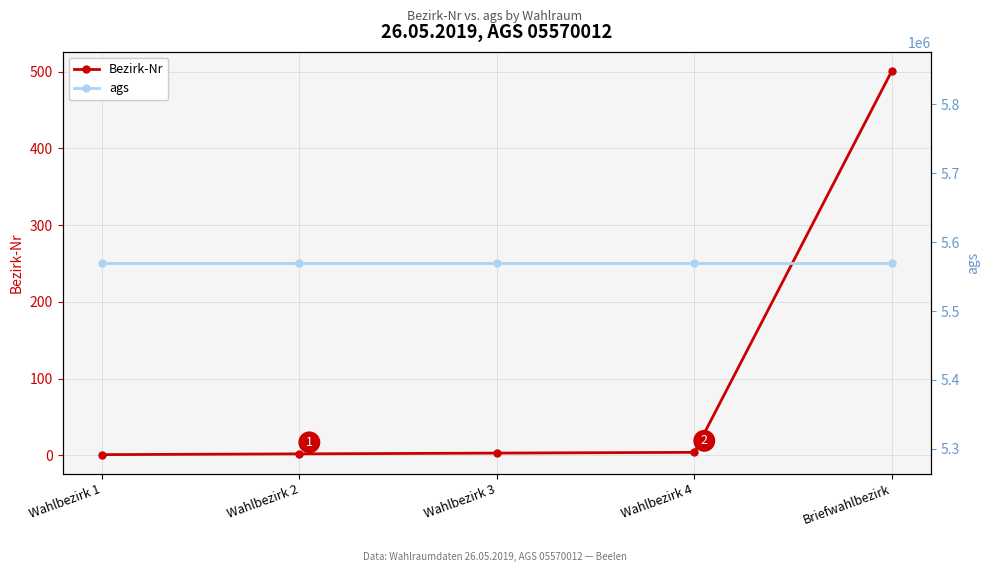

How many values in the Bezirk-Nr series exceed 3?

2